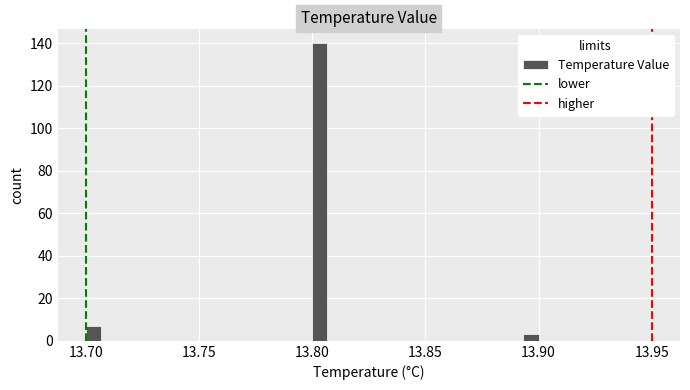

Around what value on the x-axis is the tallest bar? Give the approximate position of its centre, as read against the axis.

13.805